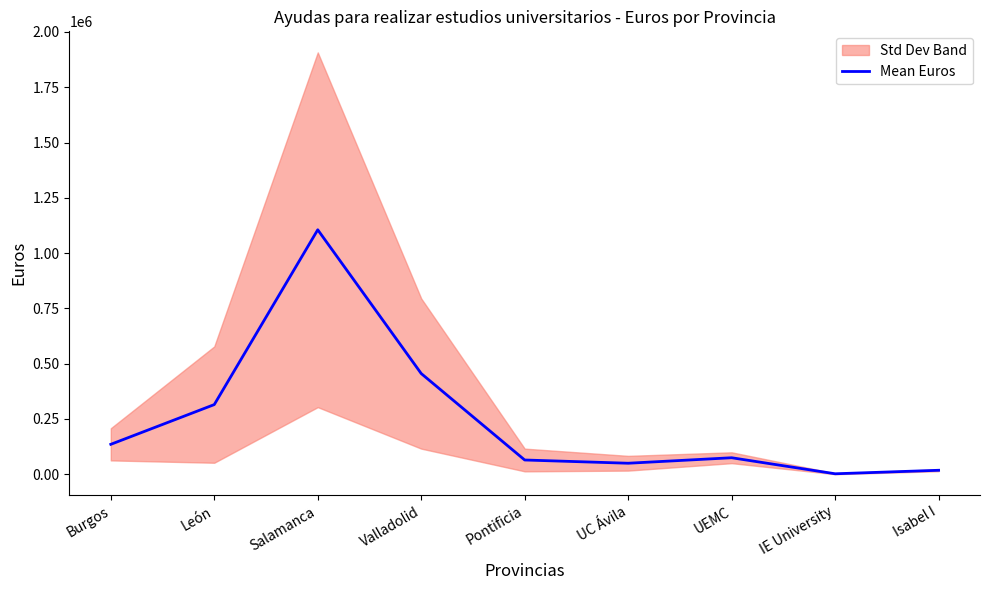

The chart shows a value of 25597.5 at Pontificia. True or false?

False